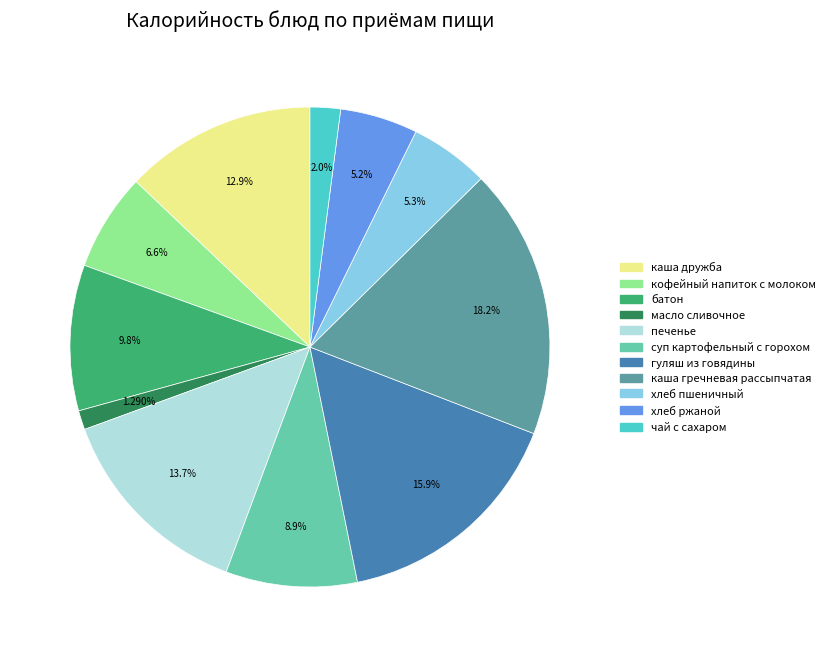

How many slices are in this pie chart?

11